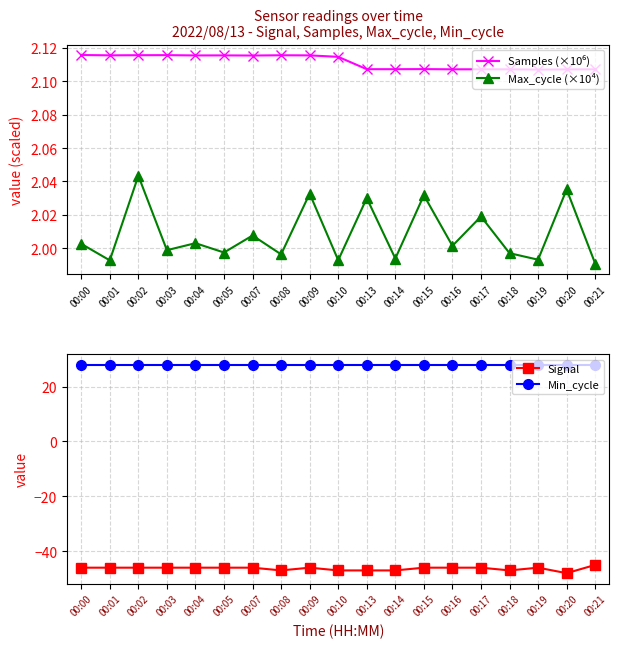

In Samples (×10⁶), how many points are higher than both neighbors (excluding endpoints)?

5